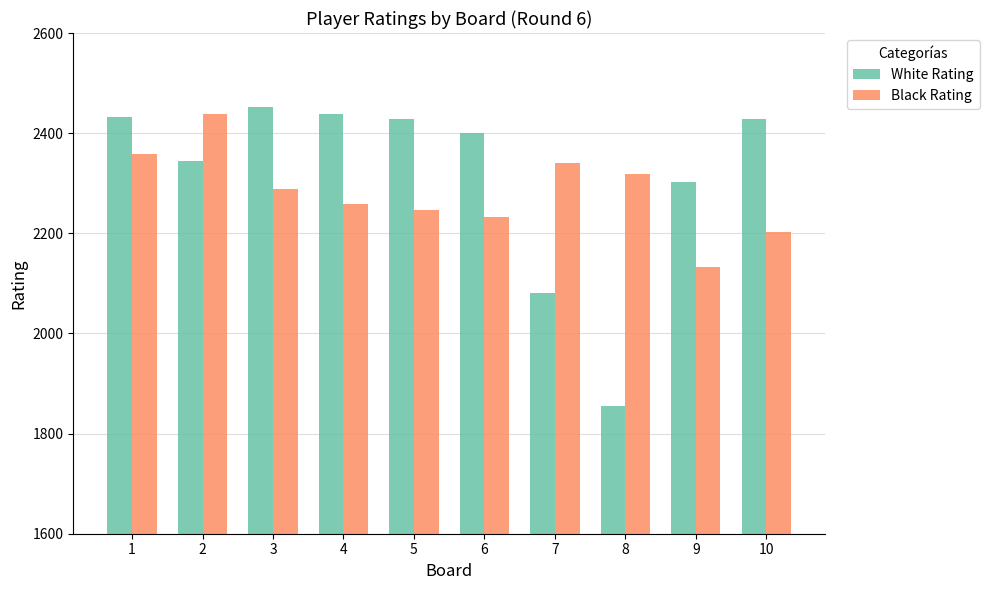

How many values in the Black Rating series are below 2288?

5